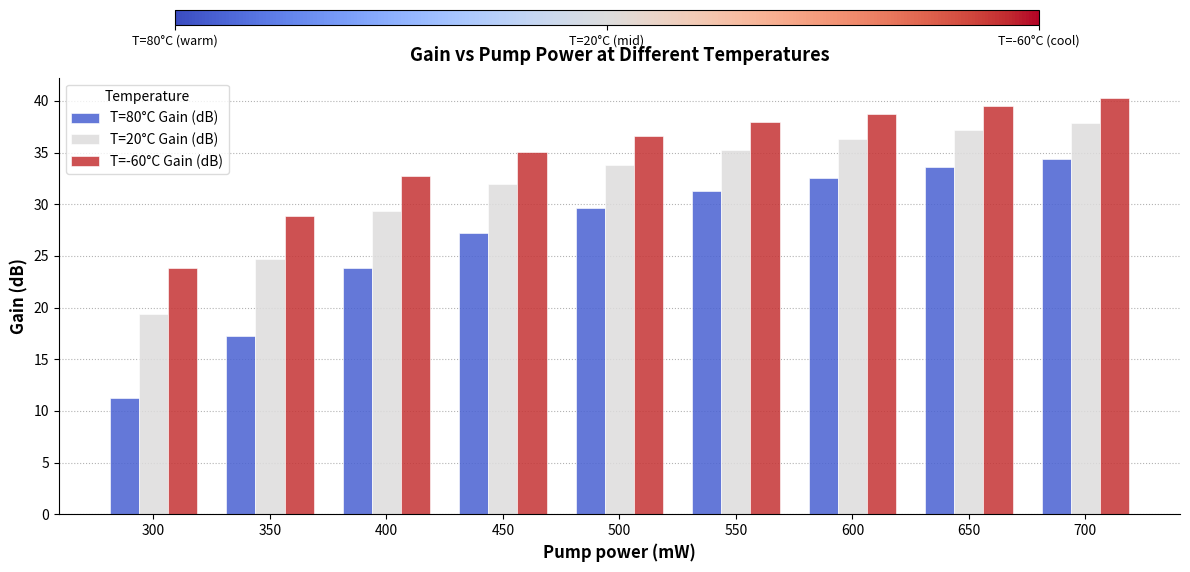

Which label corresponds to the largest value in the chart?

700